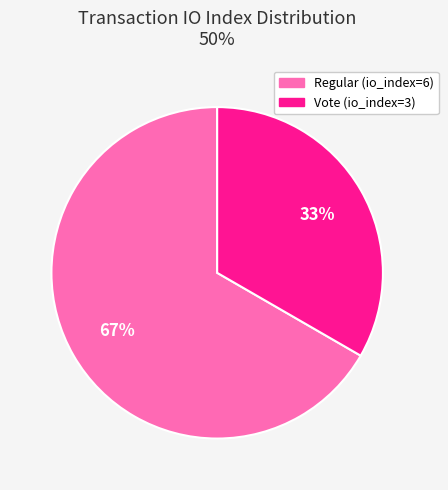

Count the number of slices in the pie.

2